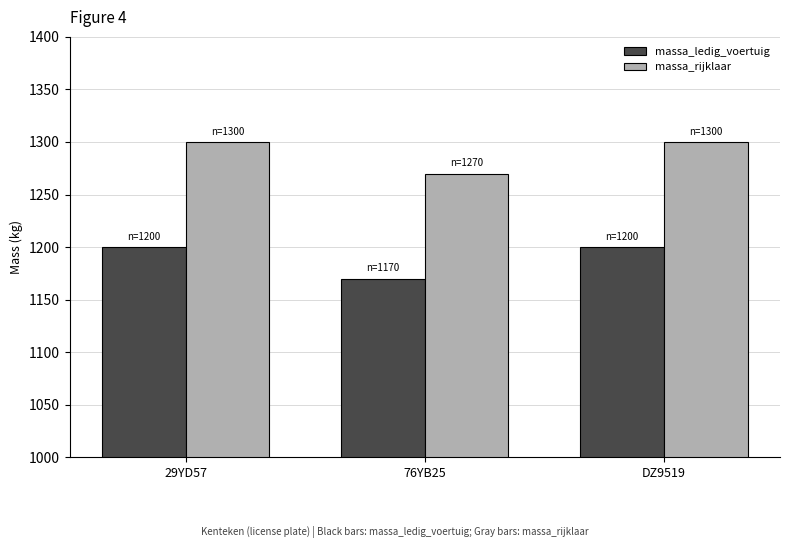

Is the value of massa_rijklaar at 76YB25 greater than the value of massa_ledig_voertuig at 76YB25?

Yes